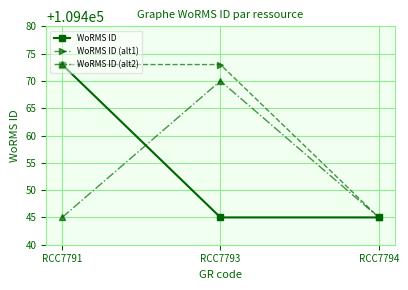

Which category has the highest value in the WoRMS ID series?

RCC7791